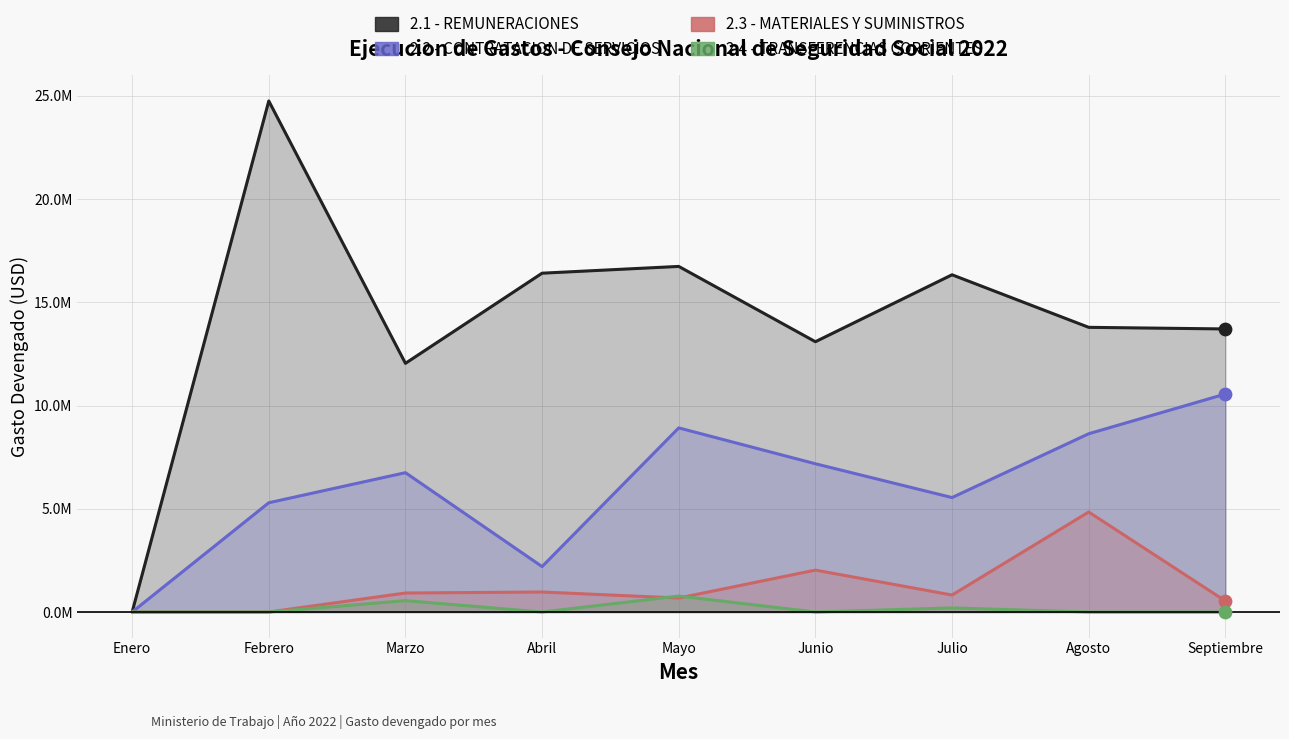

Which series reaches the maximum Y coordinate?

2.1 - REMUNERACIONES